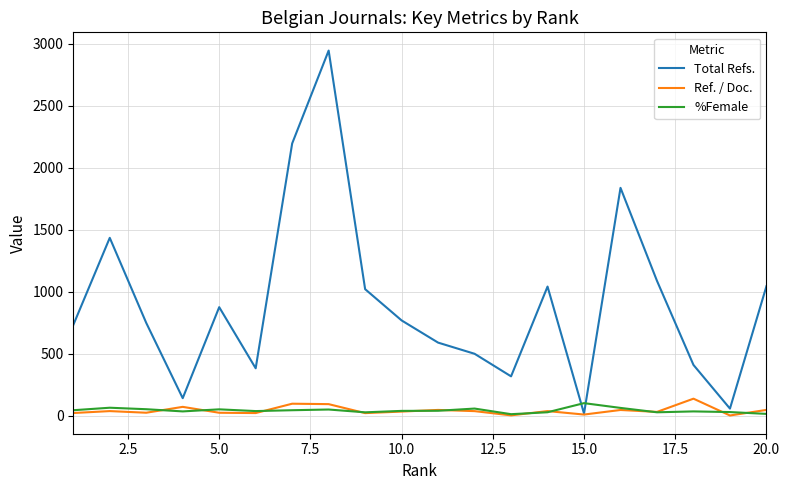

List the series in order of their peak value, highest first.

Total Refs., Ref. / Doc., %Female